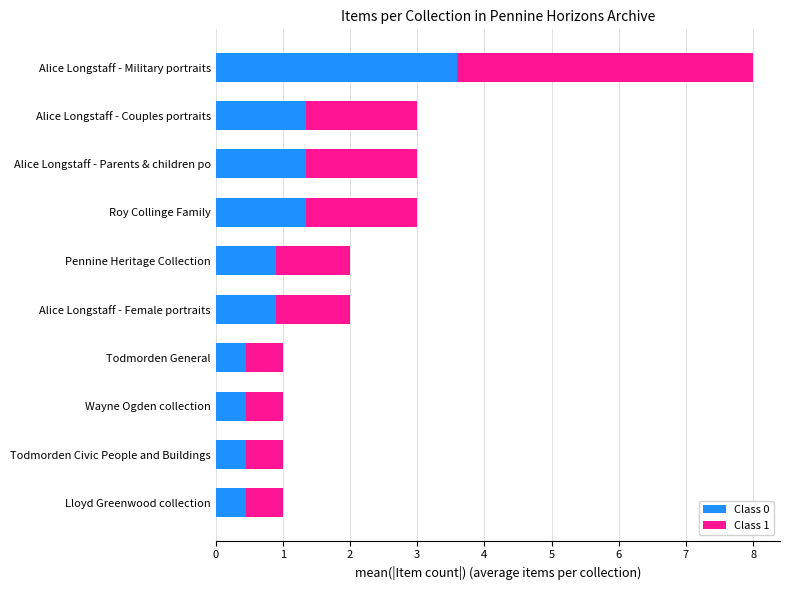

What is the highest value of the Class 0 series?

3.6